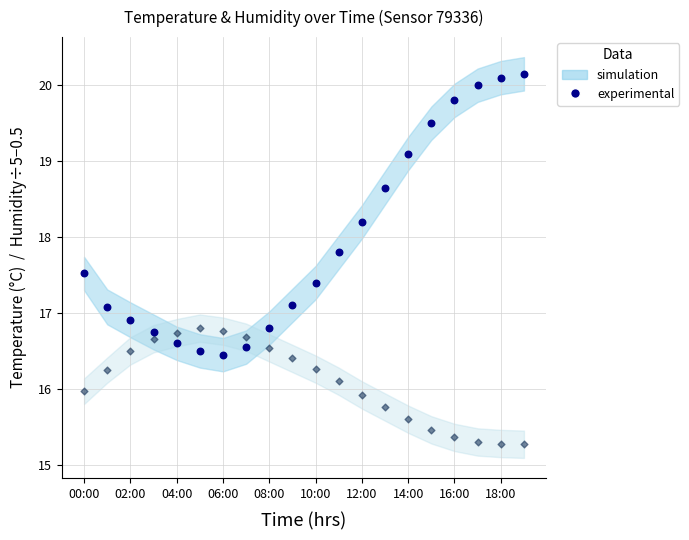

Across all data points, what is the range of Y values (max minus min)?

4.9